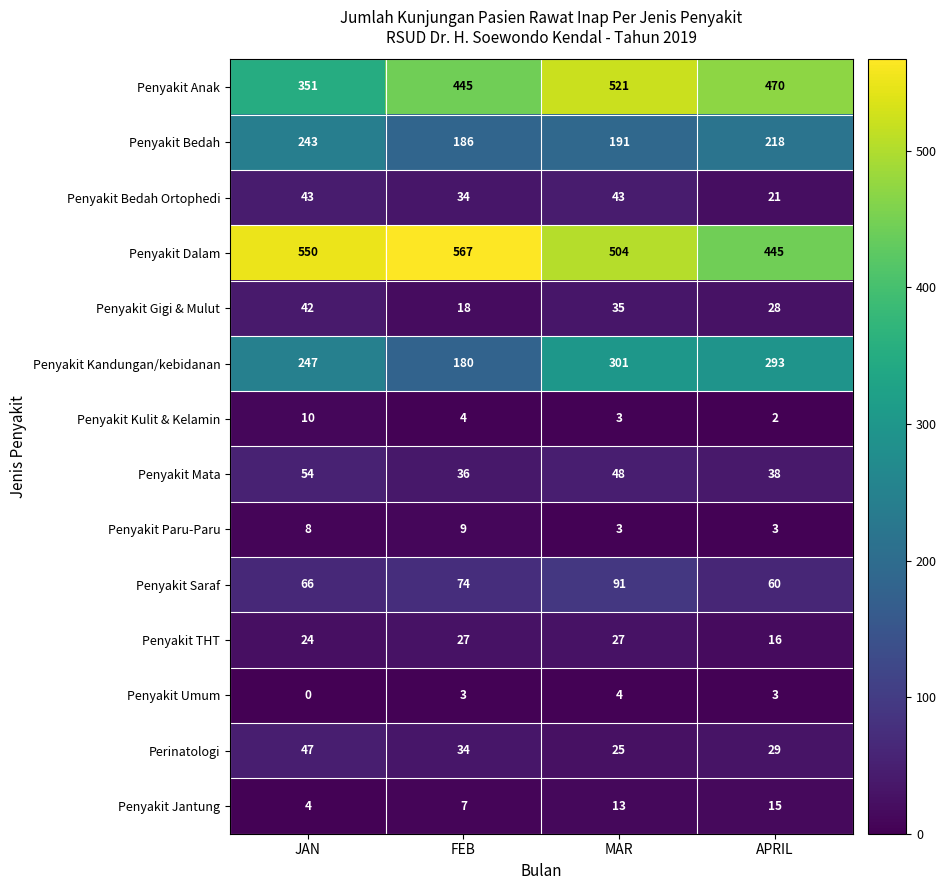

At which category does the chart reach its minimum across all series?

JAN